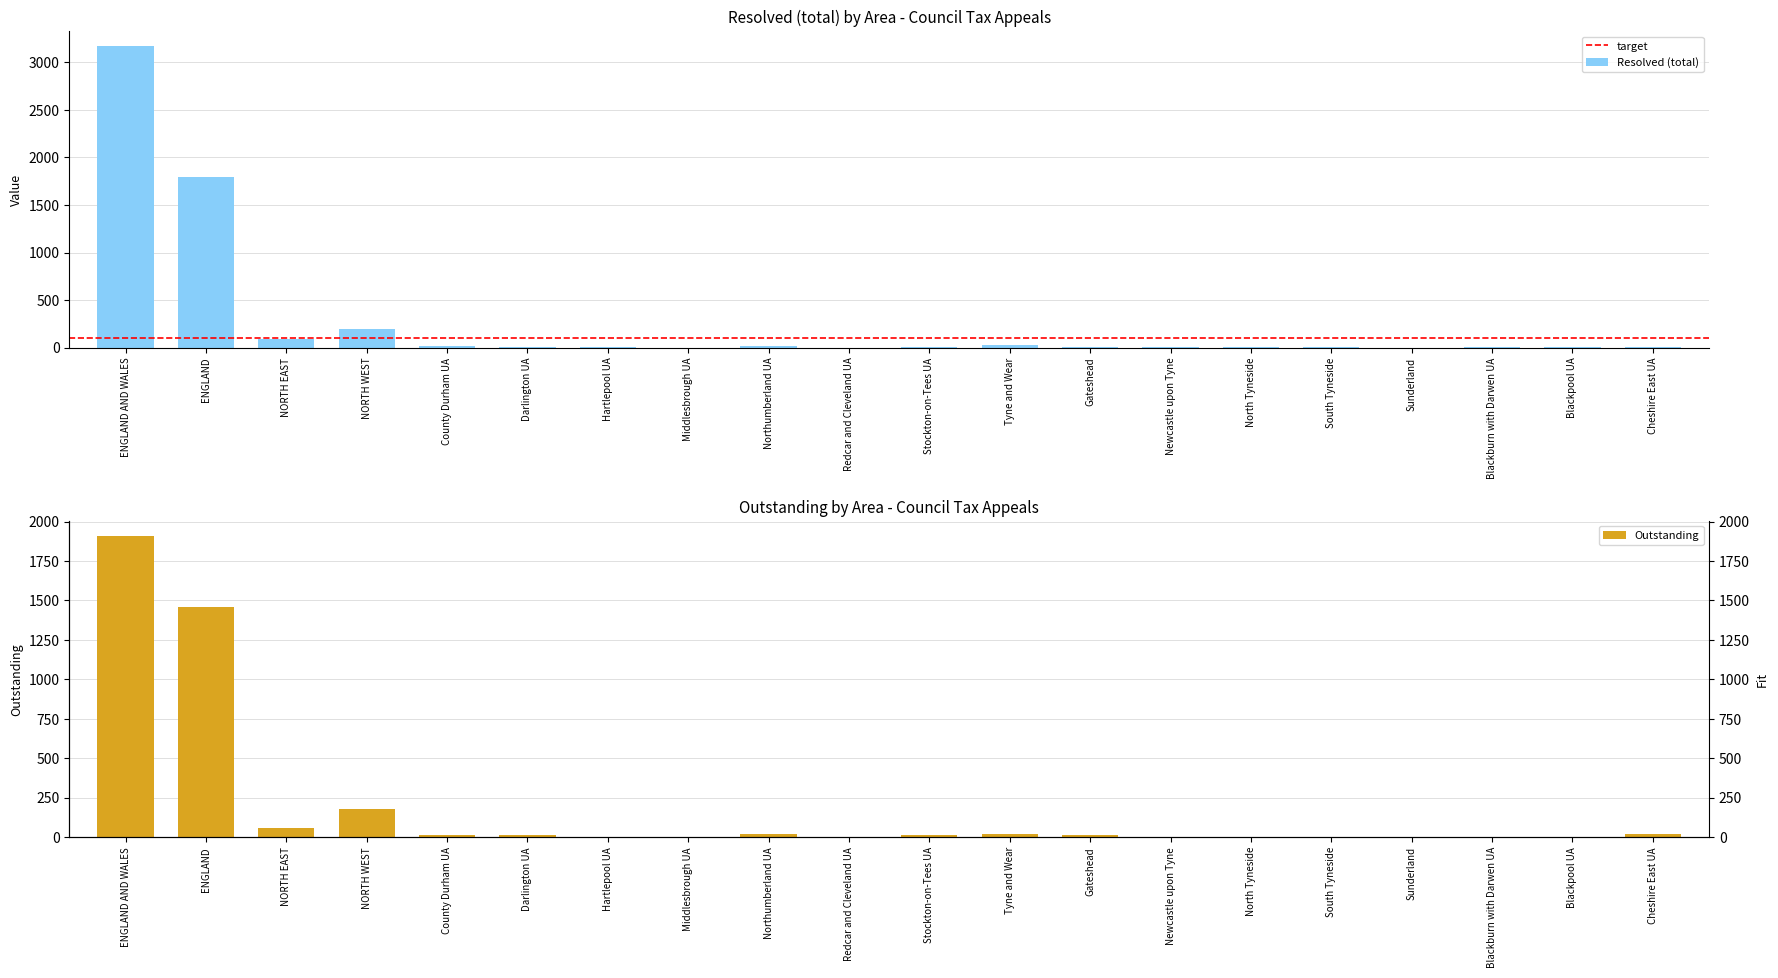

What is the difference between the maximum and minimum values in the Outstanding series?

1910